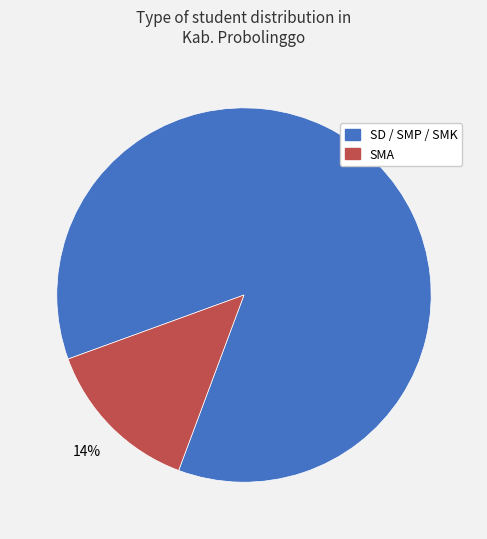

Count the number of slices in the pie.

2